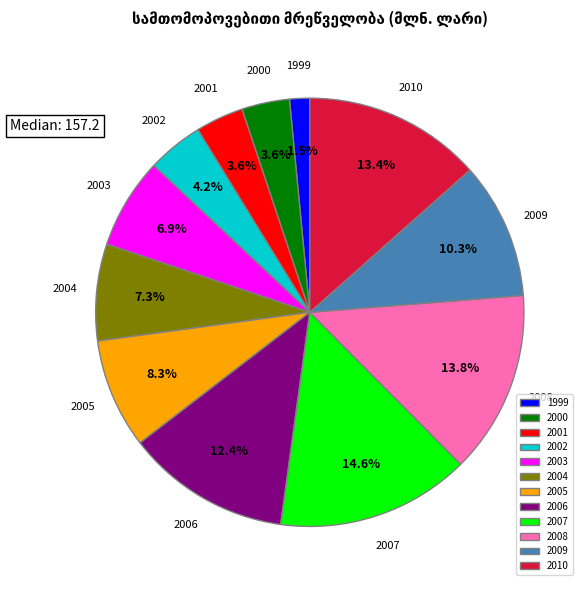

Does 2010 account for over 50% of the chart?

No